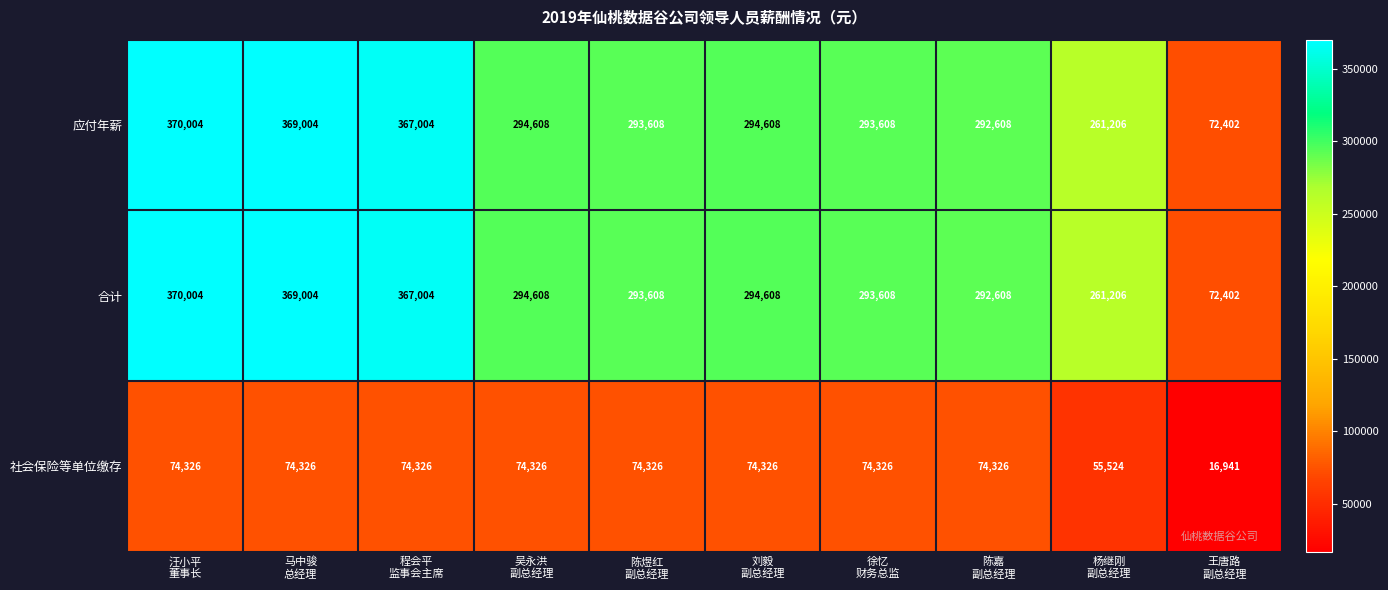

At how many categories does at least one series exceed 320495?

3